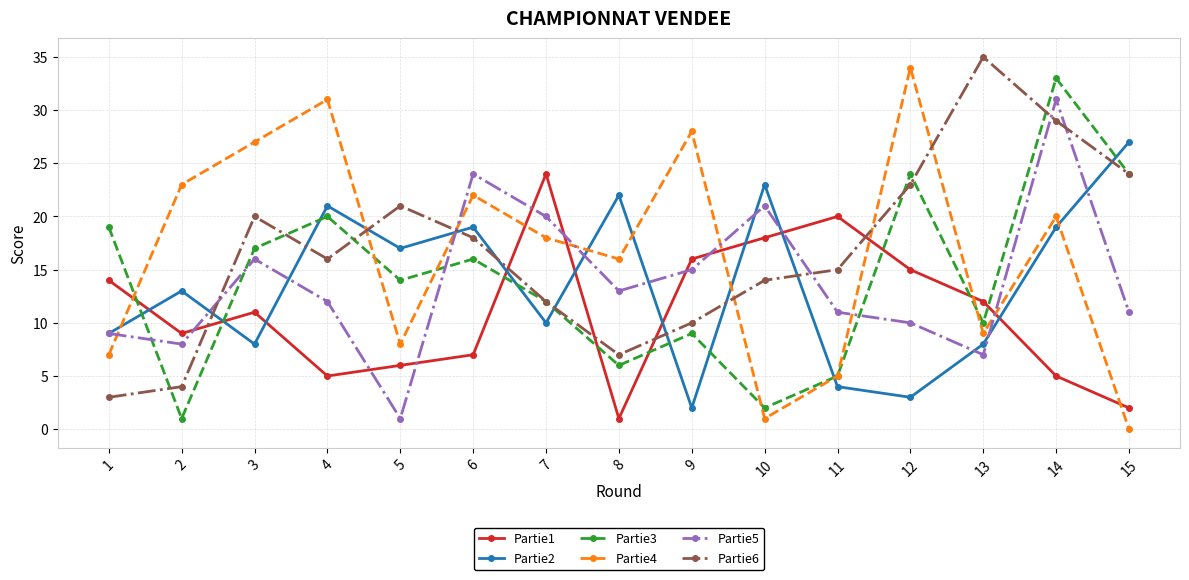

What is the value of the Partie4 point at the 6th from the left?

22